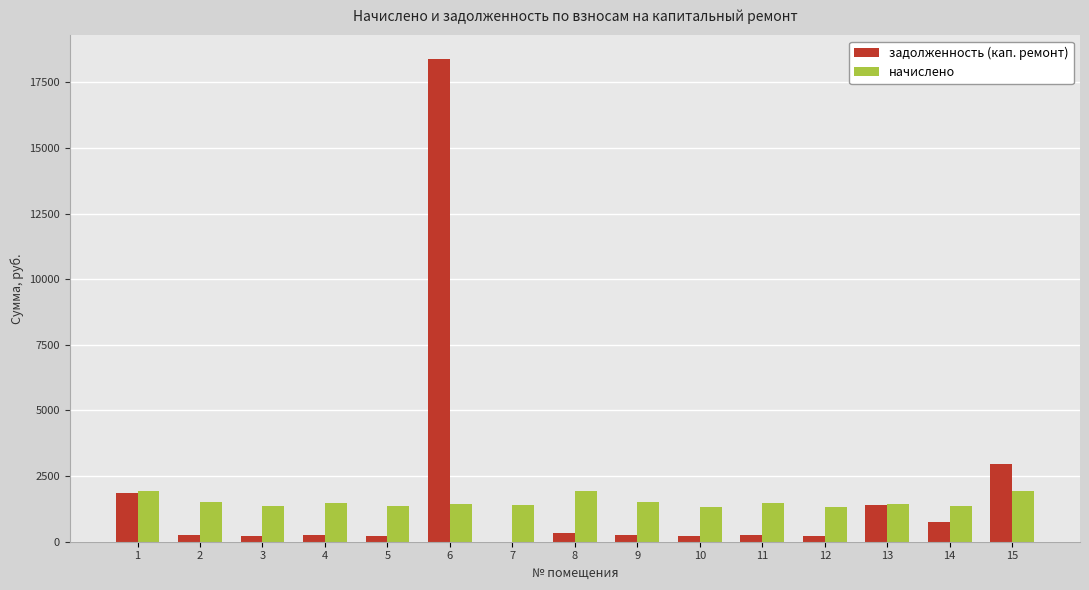

The начислено series shows 1942.1 at 8. True or false?

True